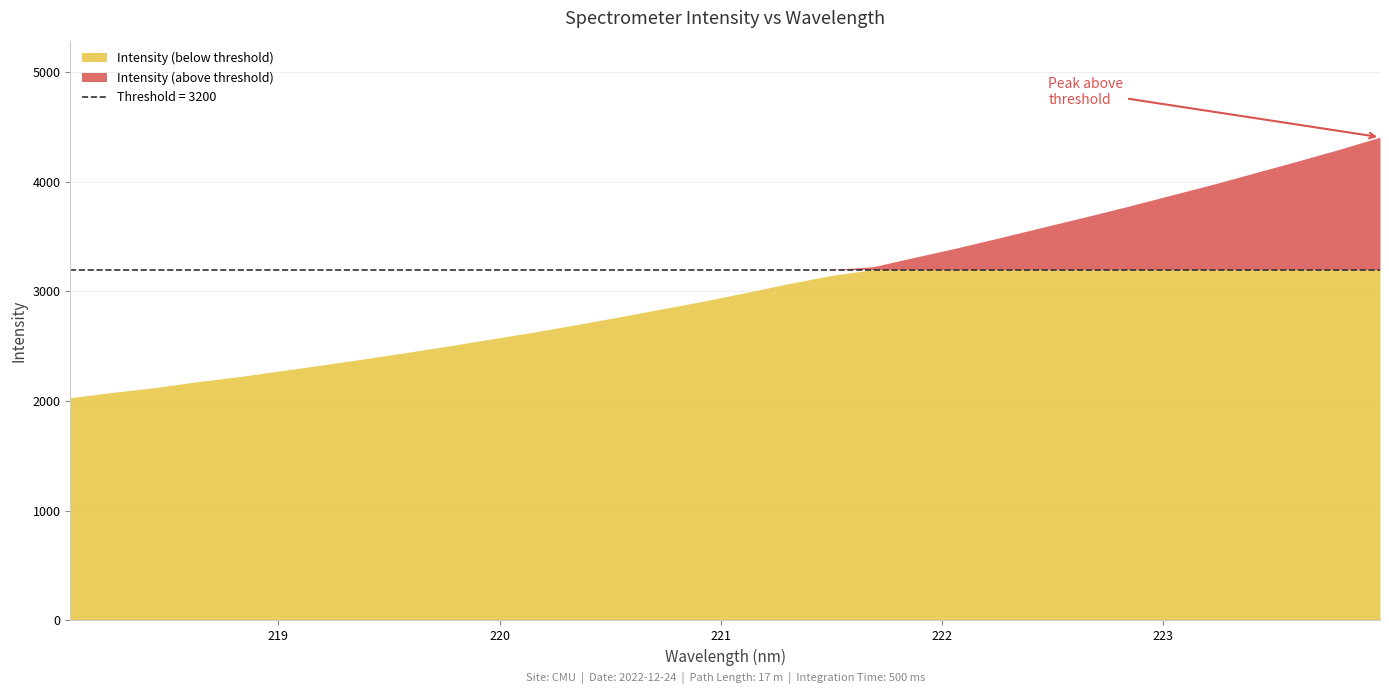

Which category has the lowest value across all series?

218.0596